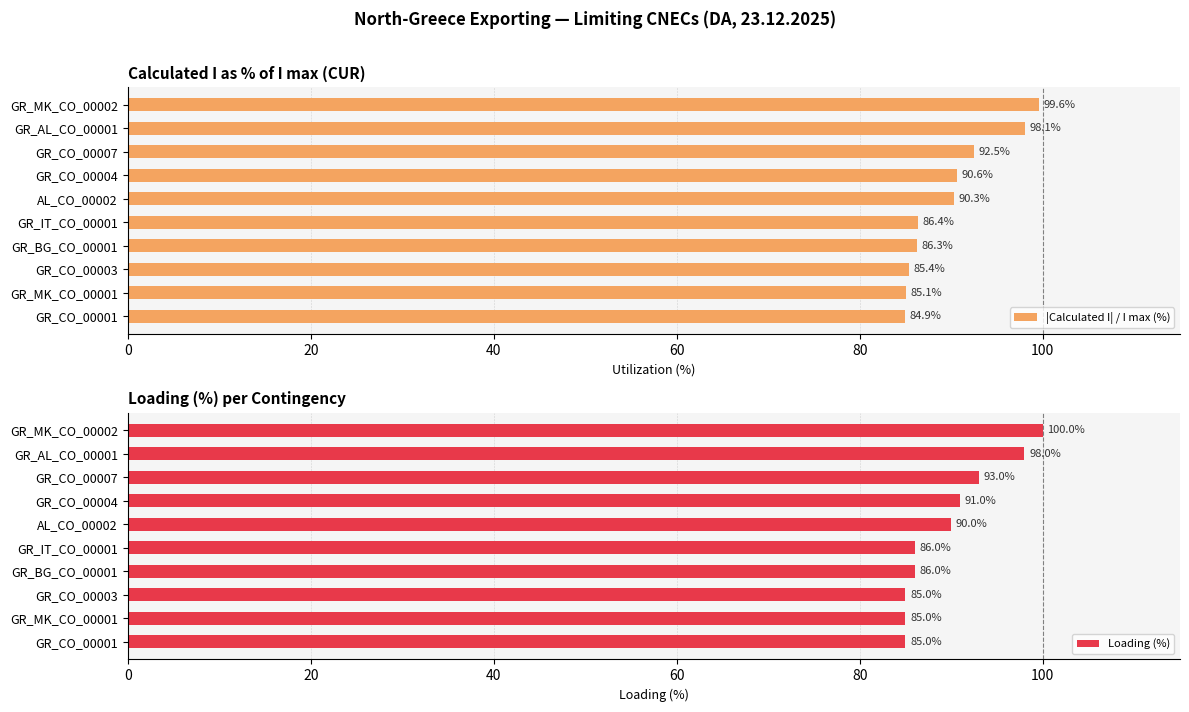

How many distinct data groups are displayed?

2